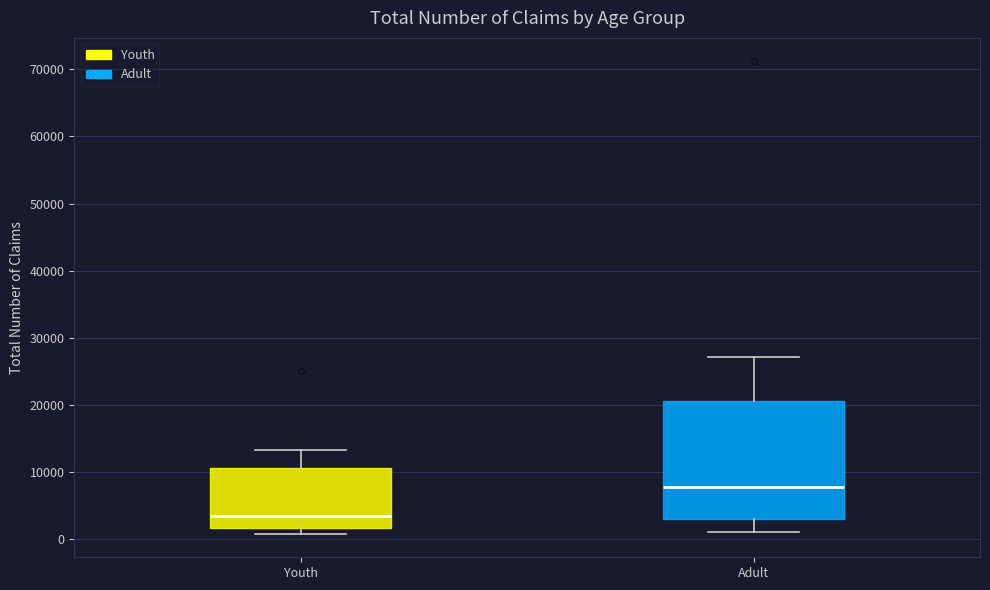

Which box's median line is the highest?

Adult